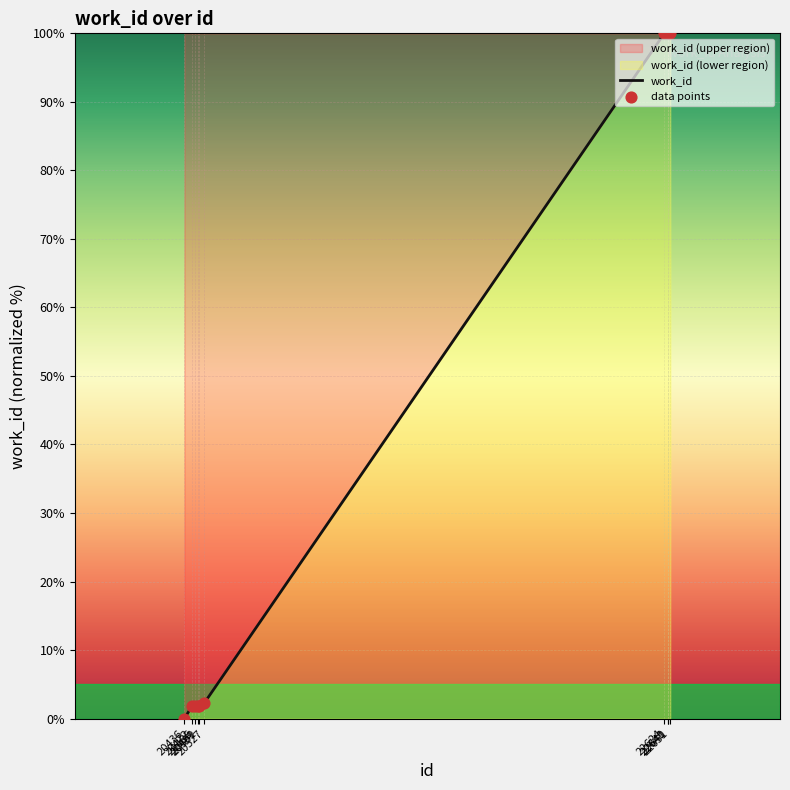

What is the change in value from 20472 to 22641?

+98.1